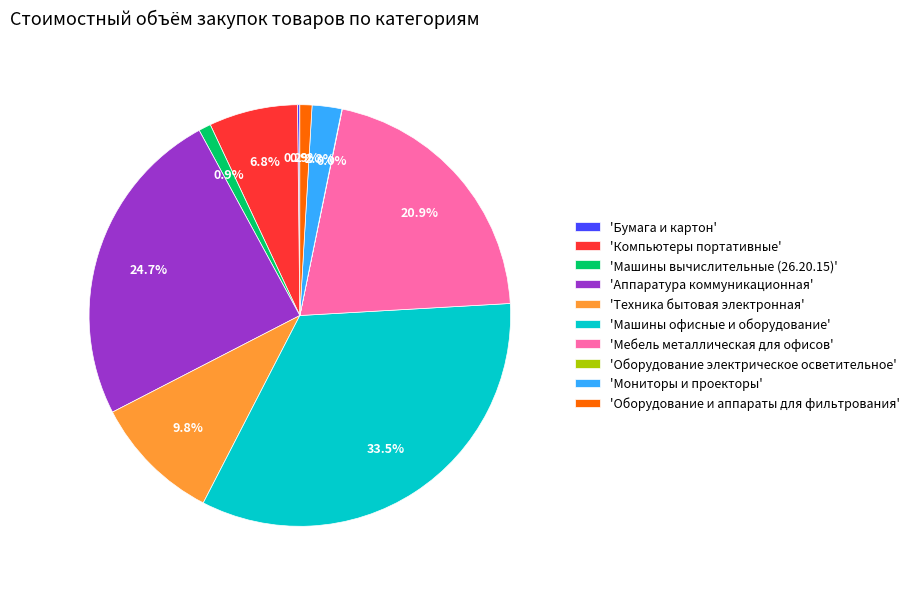

Which category has the biggest portion of the pie?

'Машины офисные и оборудование'